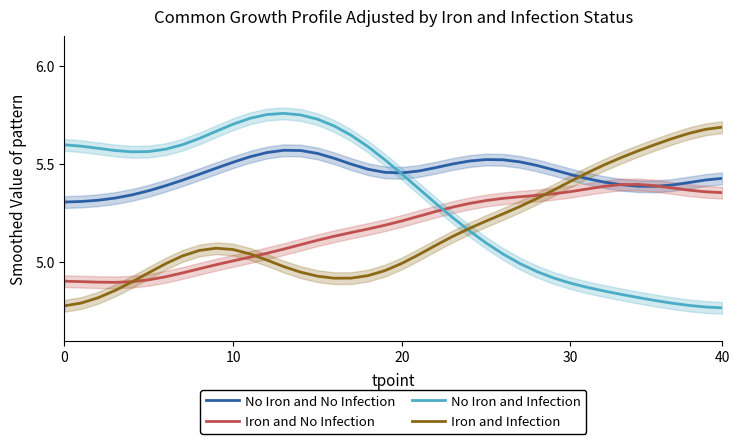

What value does the No Iron and No Infection series have at 8?

5.4